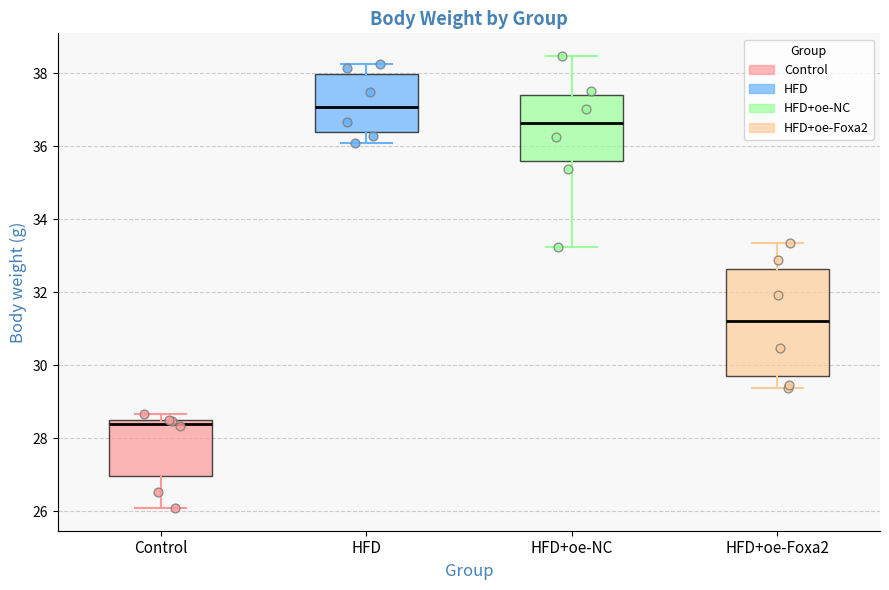

Where does the upper whisker of the box for HFD+oe-Foxa2 end on the y-axis? The values are not printed on the chart, so give them approximately, as read against the axis.

33.4